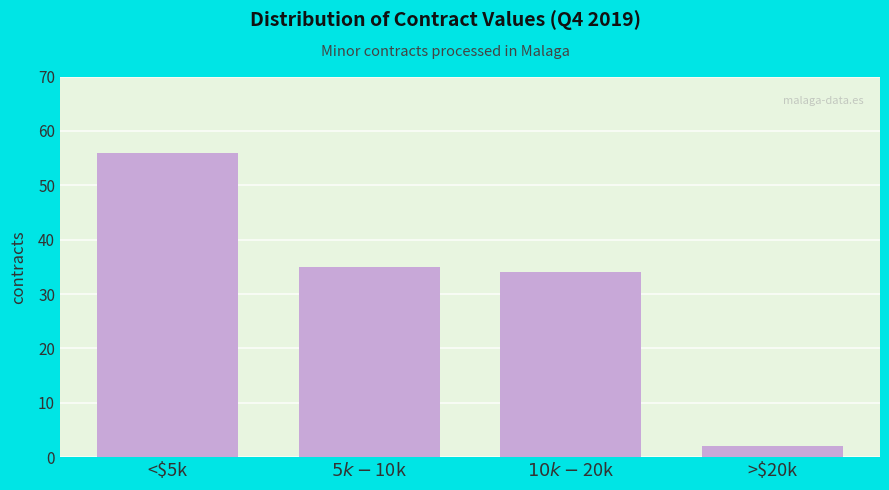

Reading left to right, what are all the values shown in this chart?

56	35	34	2